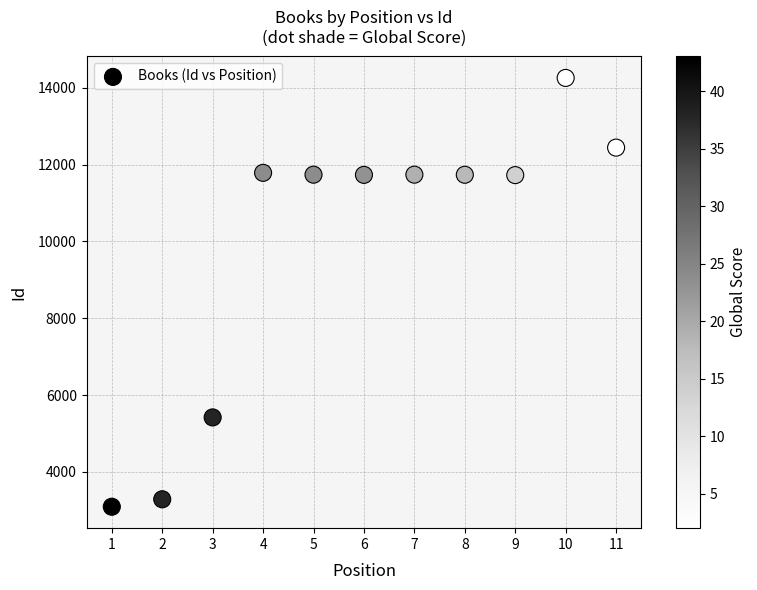

What is the range of Y values (max minus min)?

11168